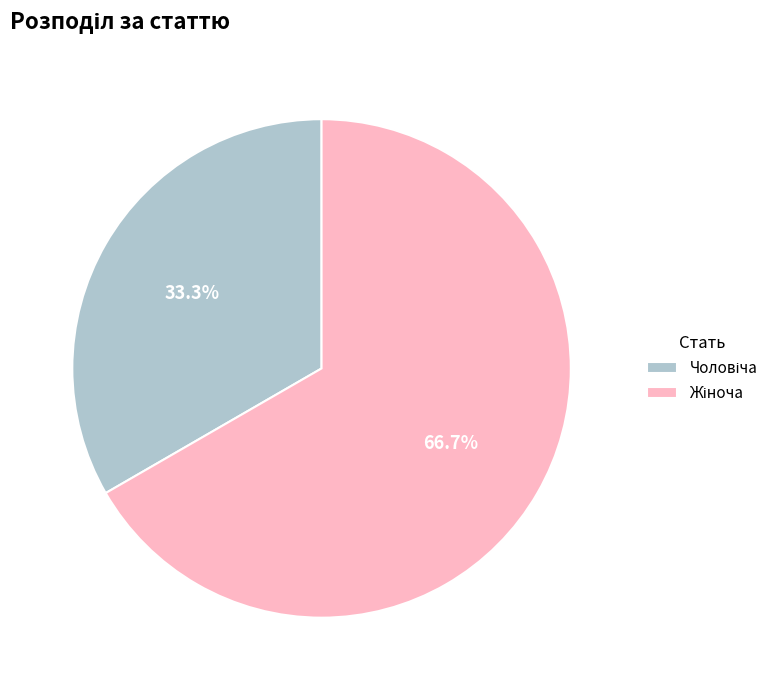

Is there any slice that represents more than half of the pie?

Yes